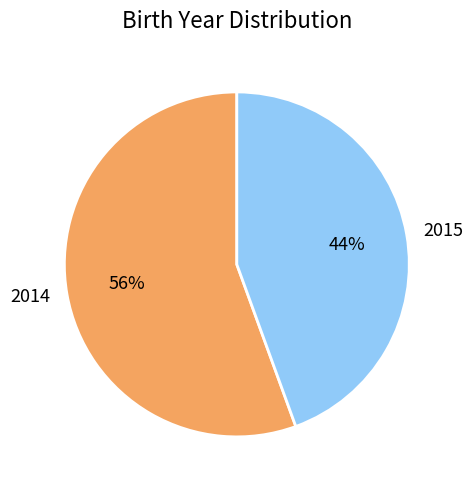

To the nearest percent, what percentage of the pie is 2015?

44%